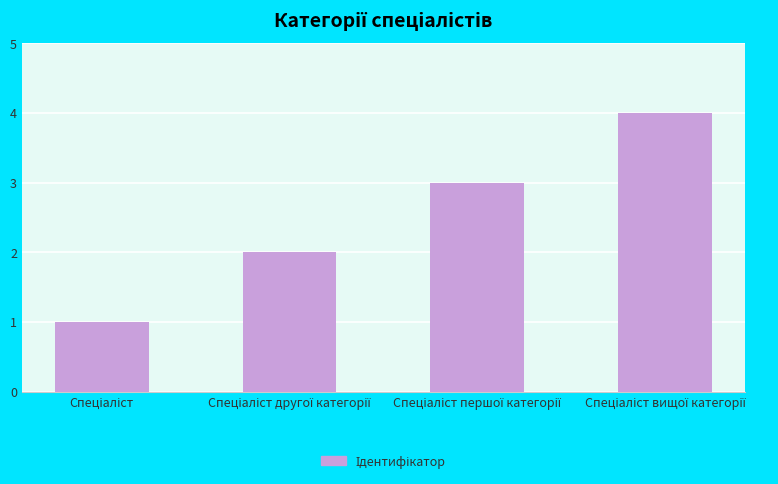

What is the greatest value displayed?

4